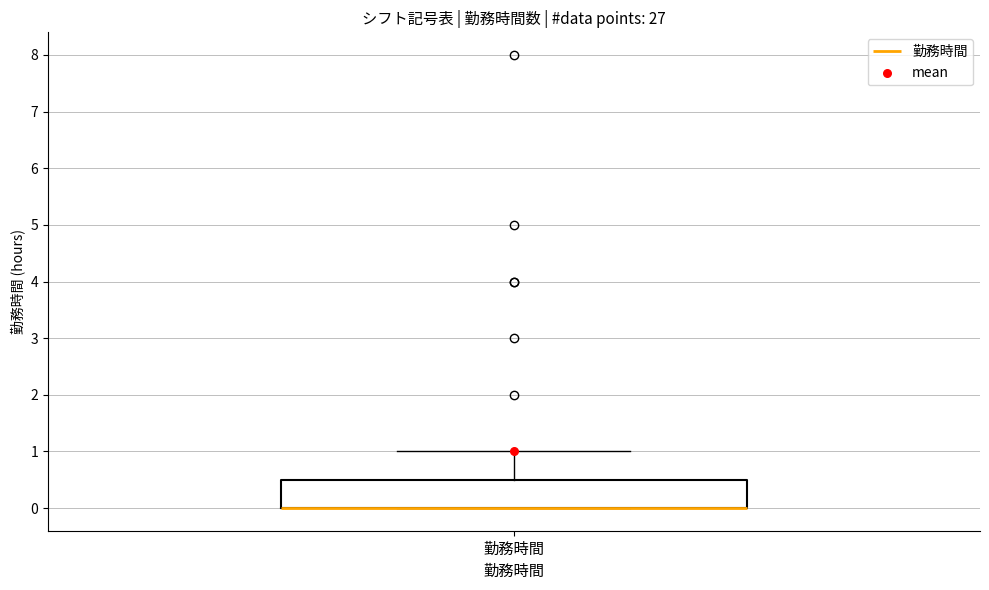

Where is the upper edge of the box for 勤務時間 on the y-axis? The values are not printed on the chart, so give them approximately, as read against the axis.

0.5